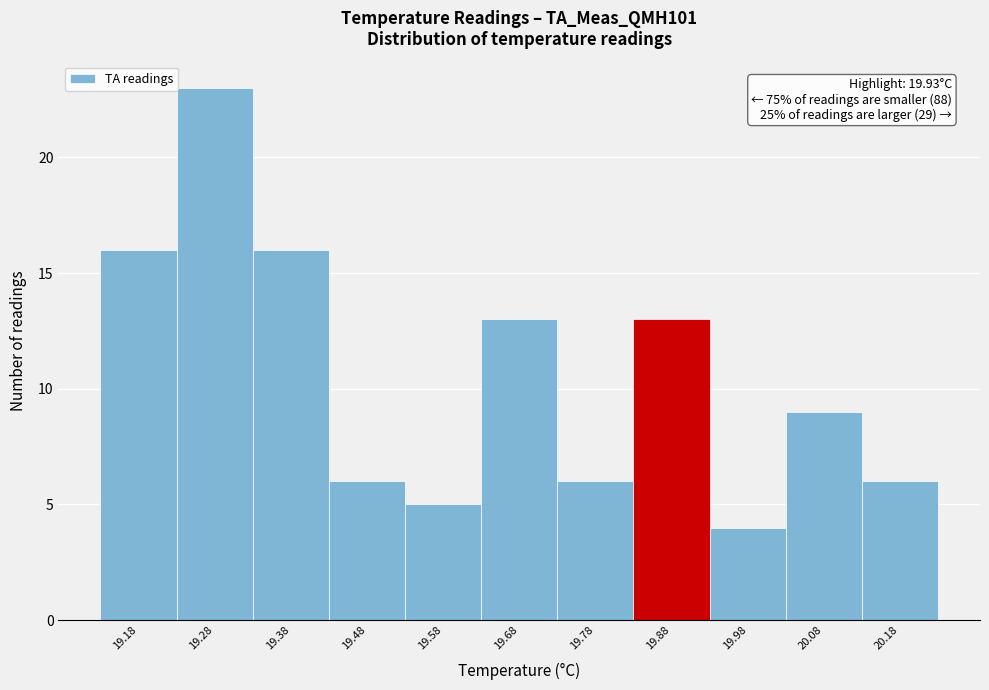

Reading right to left, what are all the values shown in this chart?

6	9	4	13	6	13	5	6	16	23	16